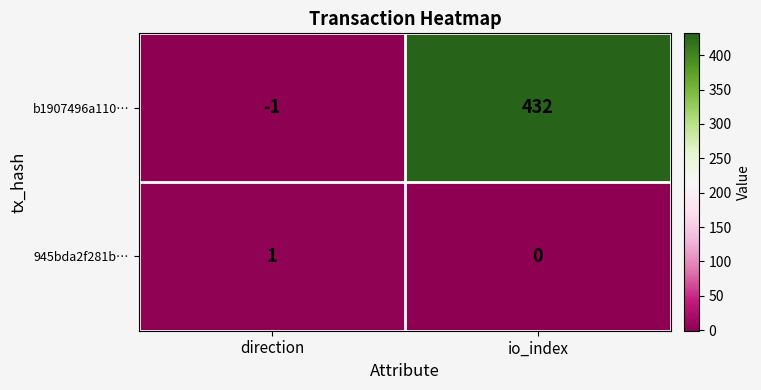

At which category is the sum across all series the highest?

io_index